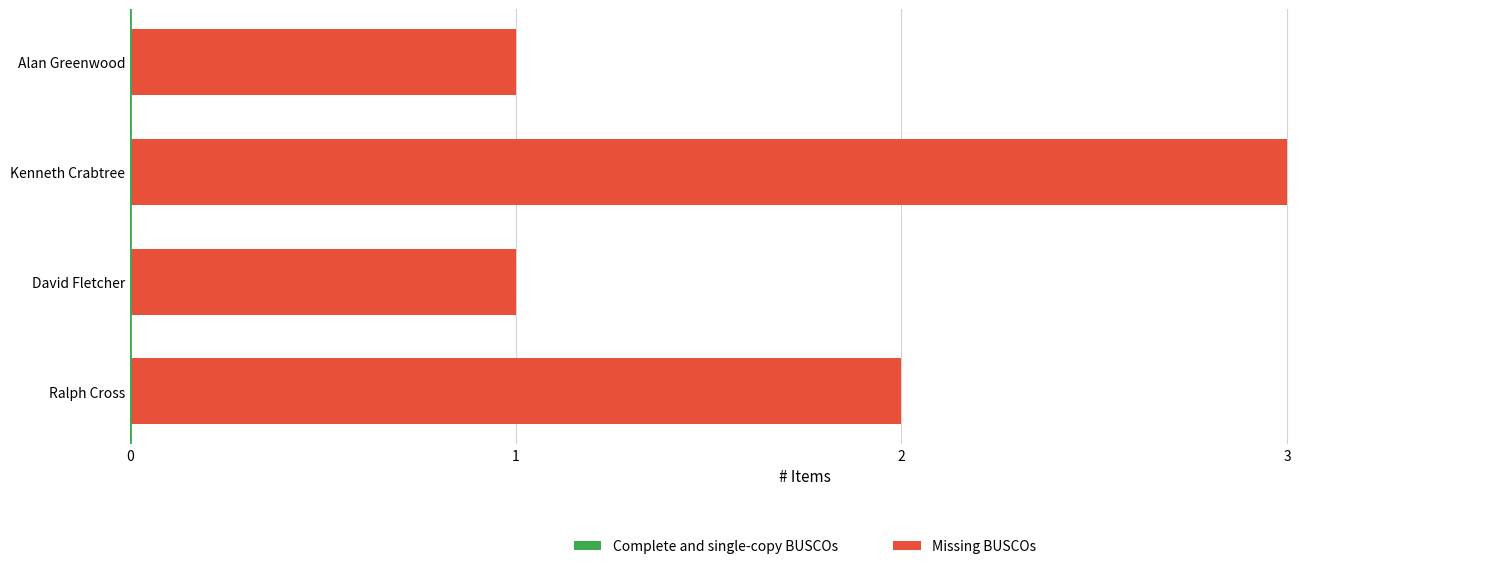

At which category does the chart reach its peak across all series?

Kenneth Crabtree